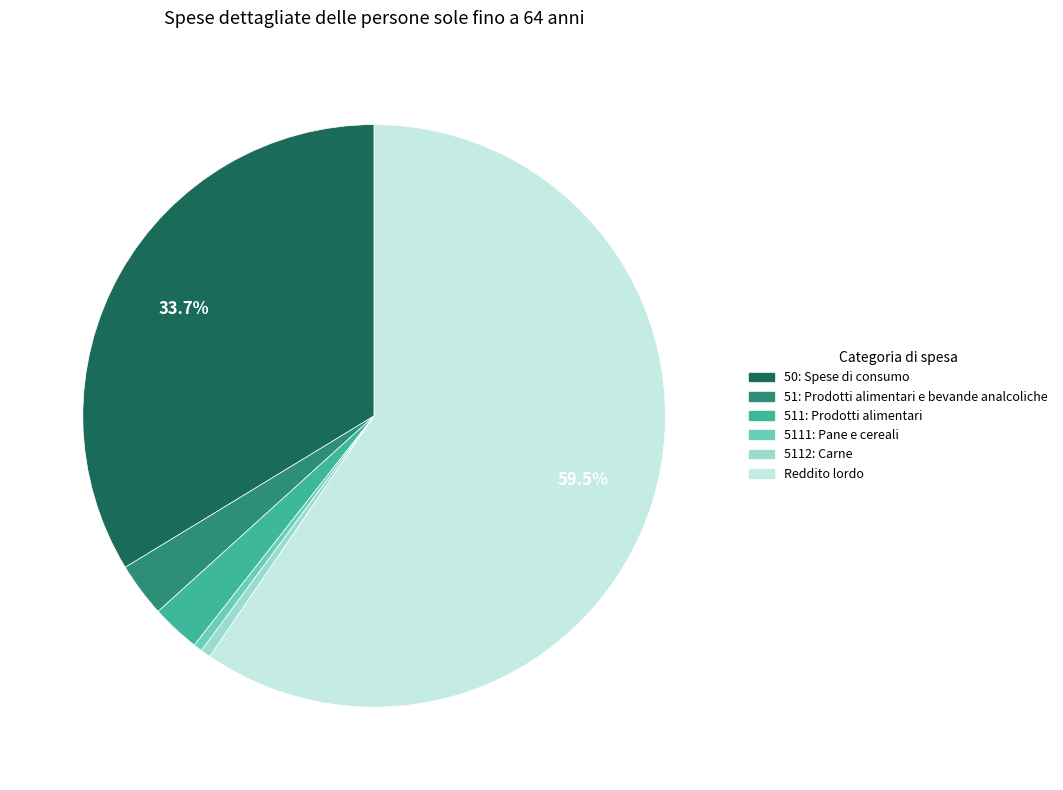

How many slices are in this pie chart?

6